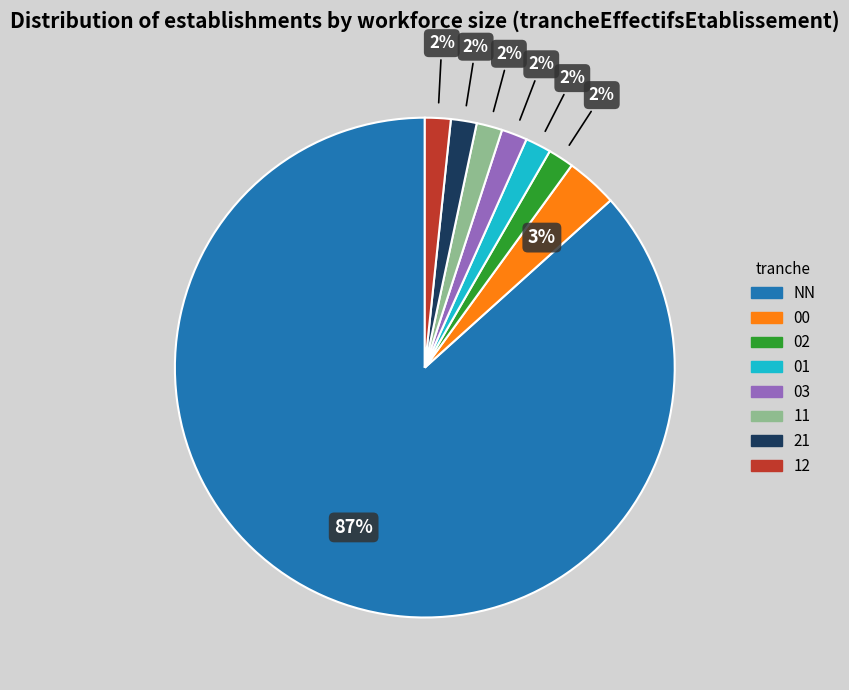

Which slice is the largest?

NN